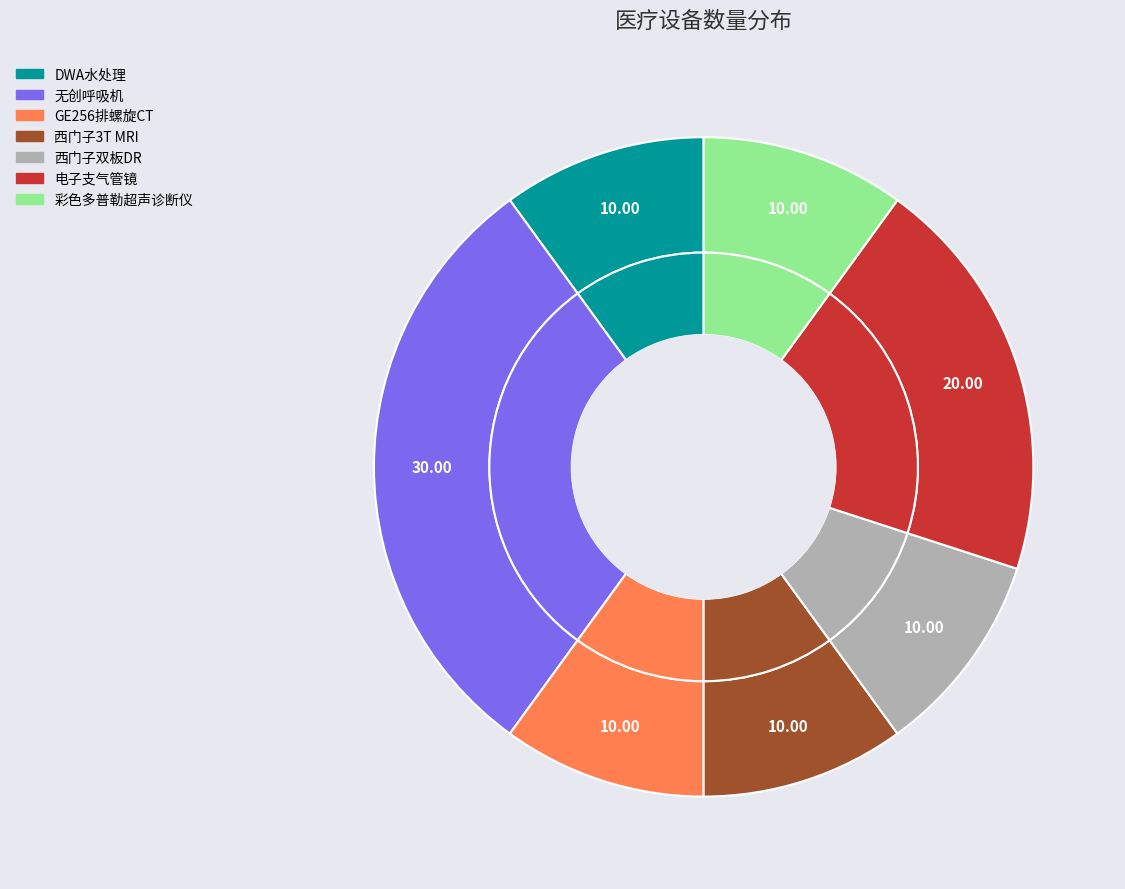

To the nearest percent, what portion does DWA水处理 represent?

10%